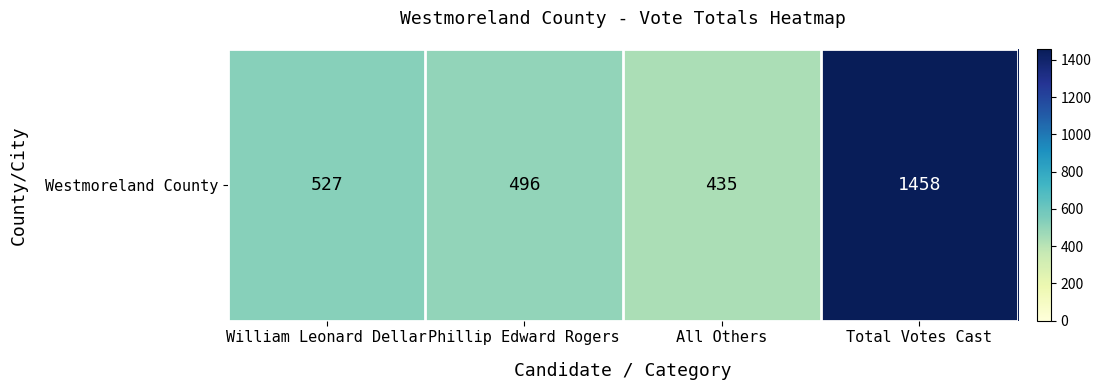

What is the sum of the values at William Leonard Dellar and Total Votes Cast?

1985